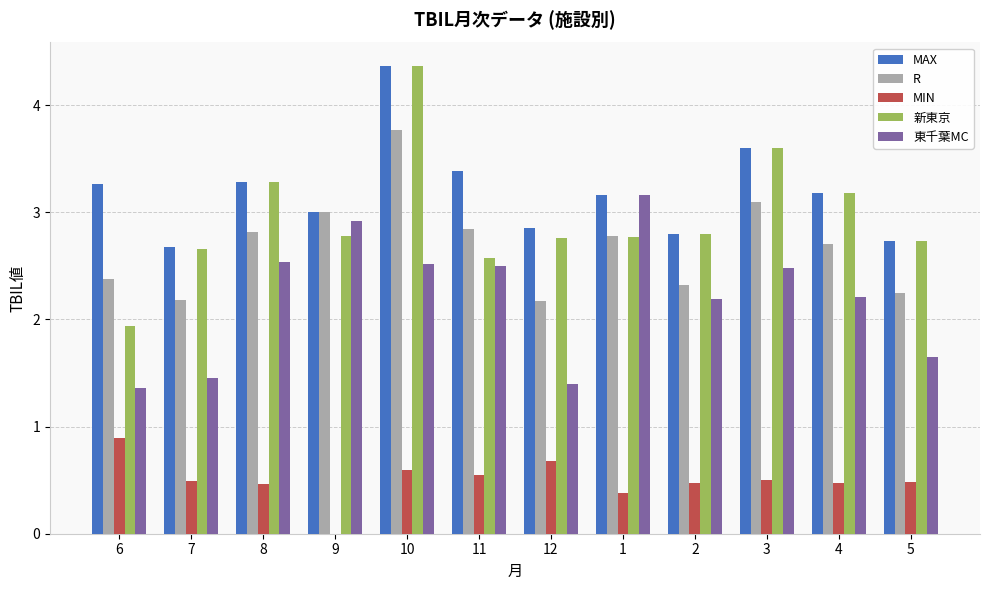

What value does the MIN series have at 6?

0.9